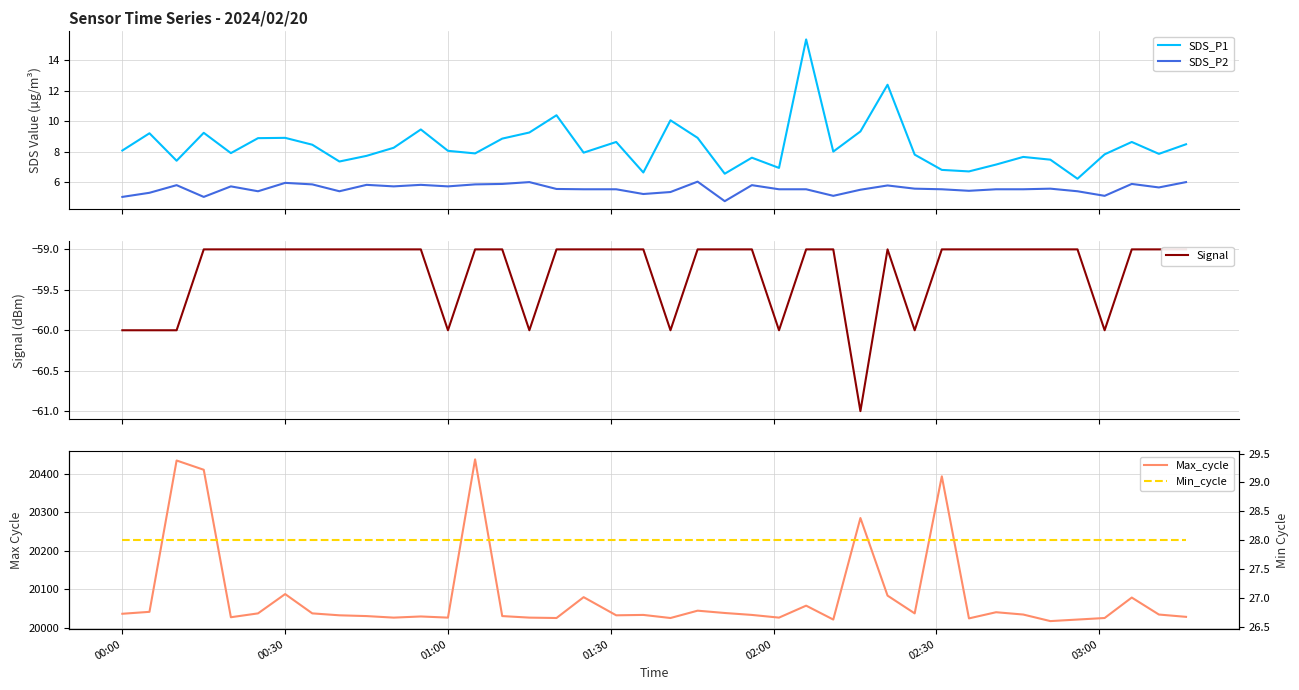

Which series has the largest total across all categories?

Max_cycle